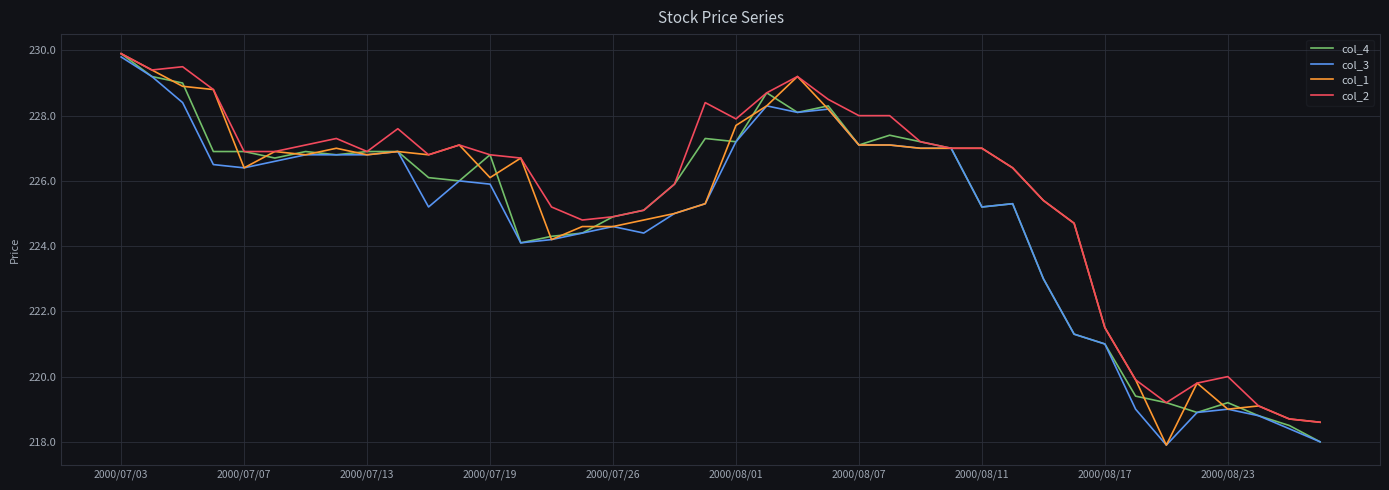

What is the difference between the maximum and second lowest values in the col_1 series?

11.3